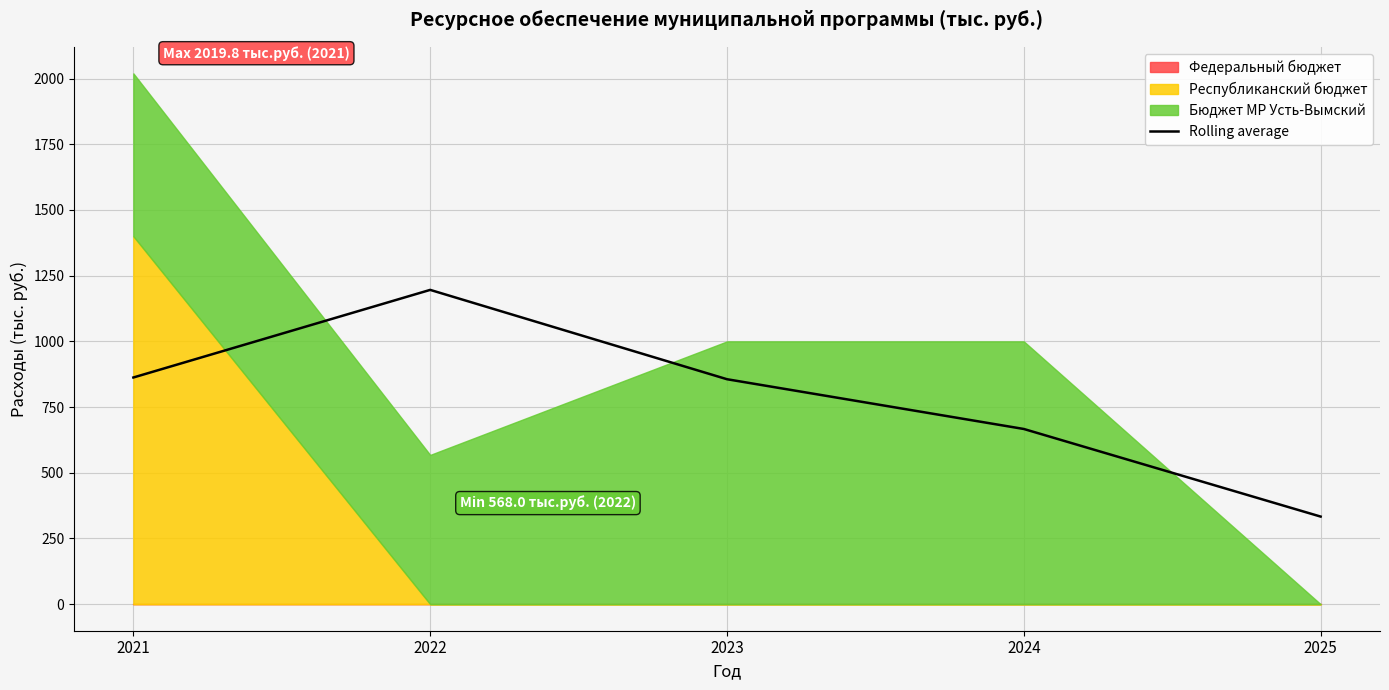

How many data points are less than 856?

2